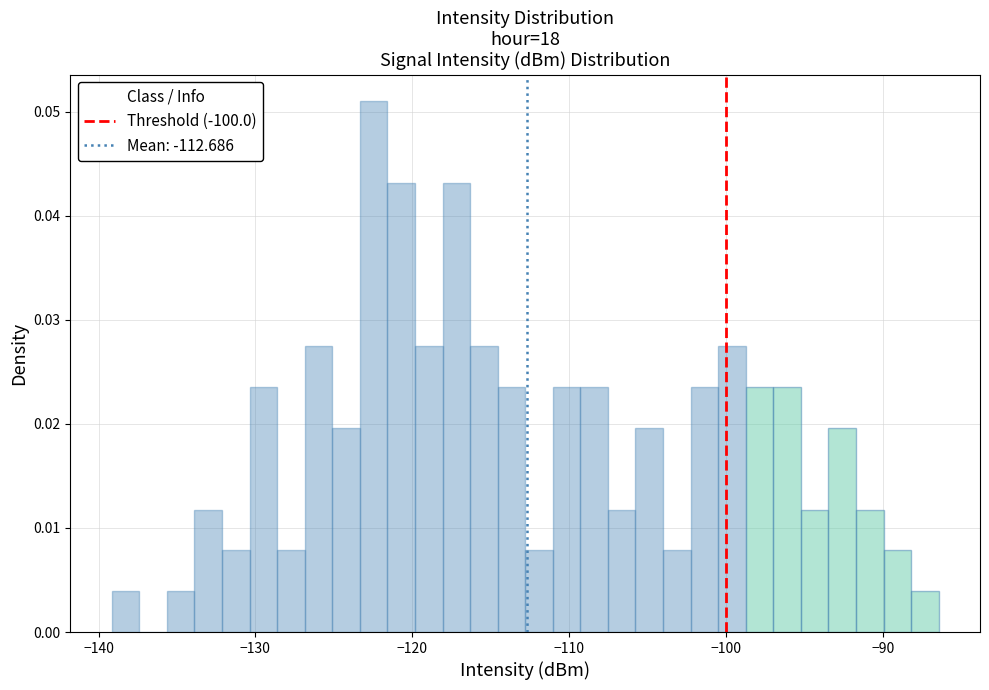

Around what value on the x-axis is the tallest bar? Give the approximate position of its centre, as read against the axis.

-122